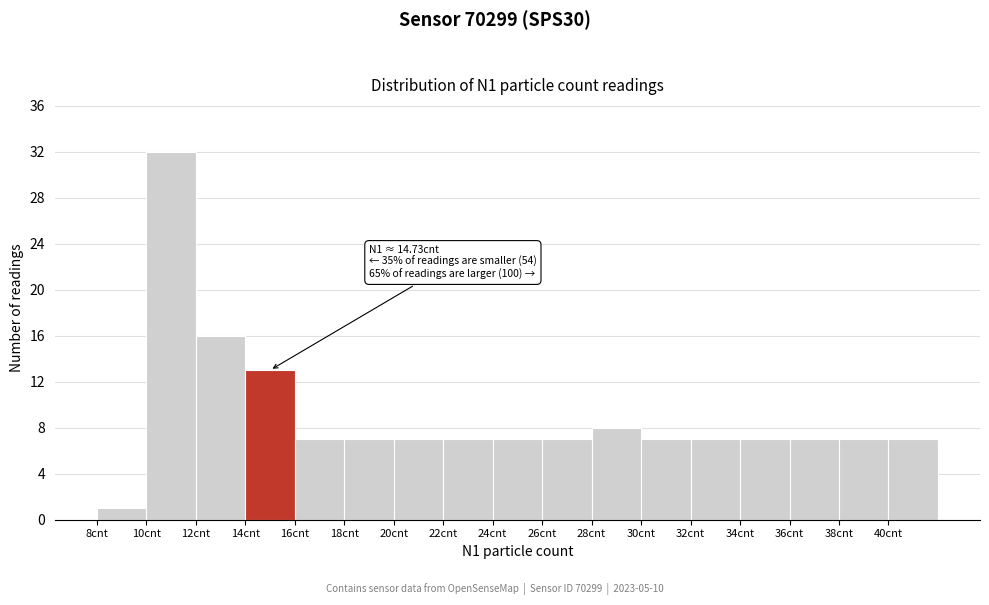

Over which range of the x-axis is the bar tallest?

10 to 12